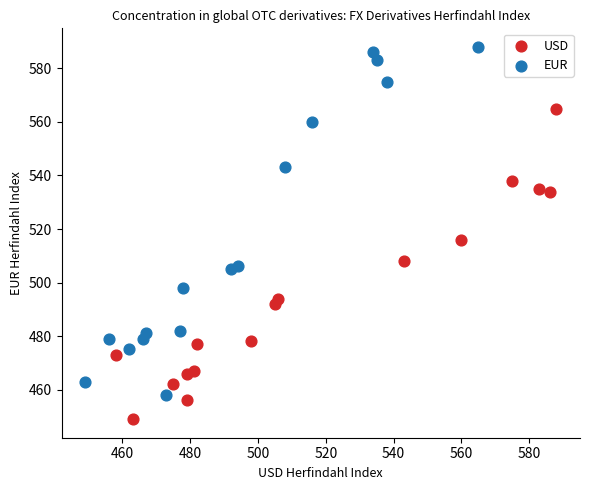

Which series reaches the maximum Y coordinate?

EUR